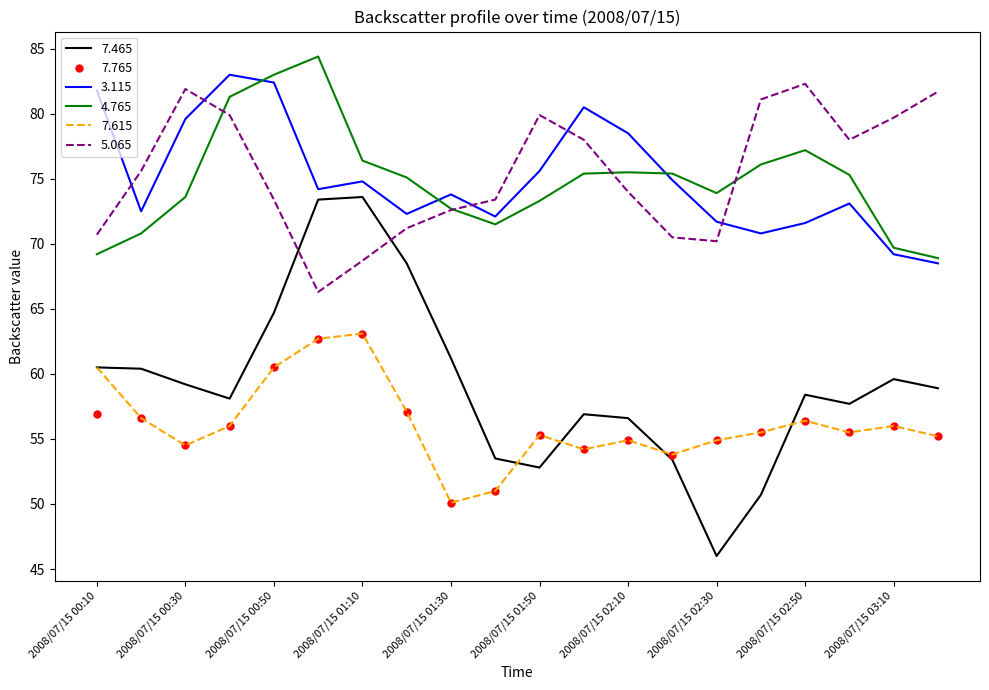

How many intersections are there between 3.115 and 4.765?

3